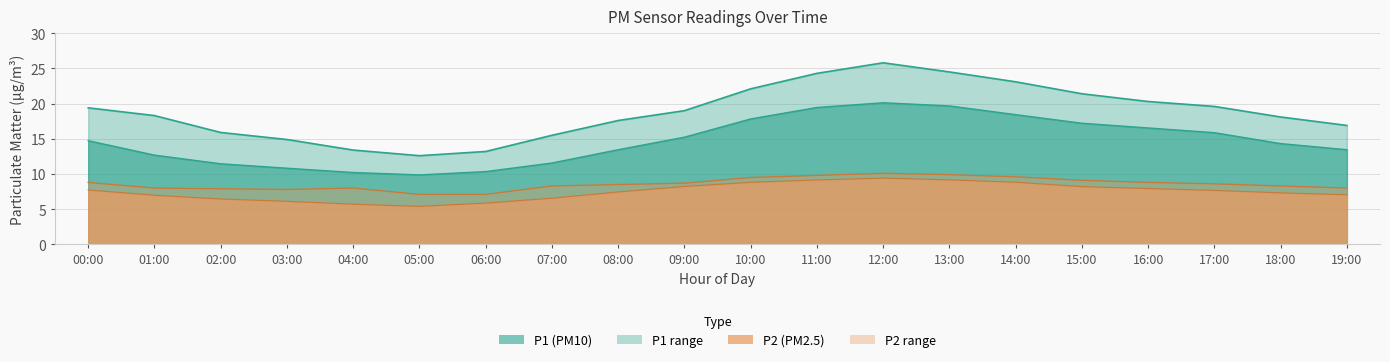

What is the minimum value shown in the chart?

5.4